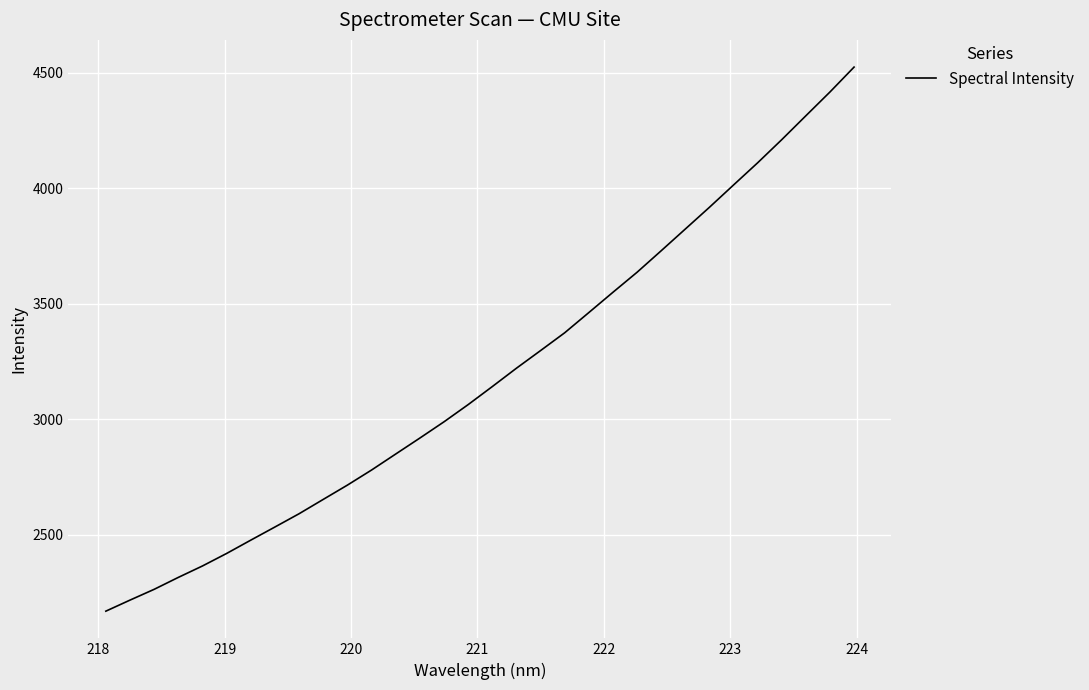

What is the difference between the maximum and minimum values?

2354.8